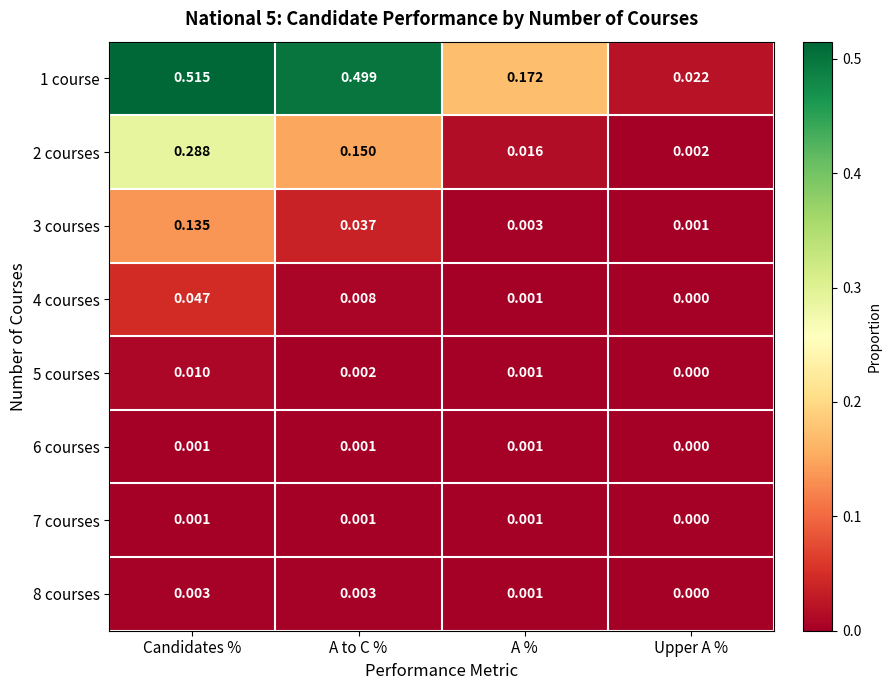

How many series are shown in this chart?

8